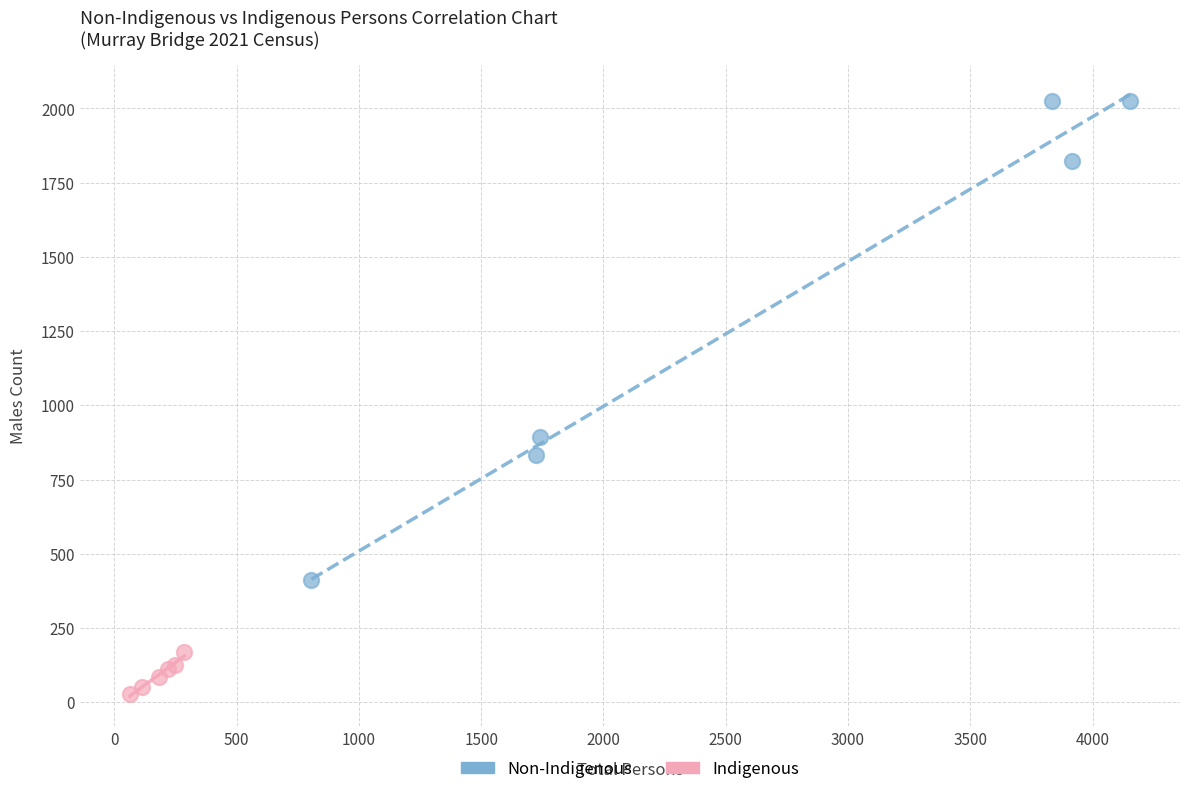

Which series contains the lowest Y value?

Indigenous